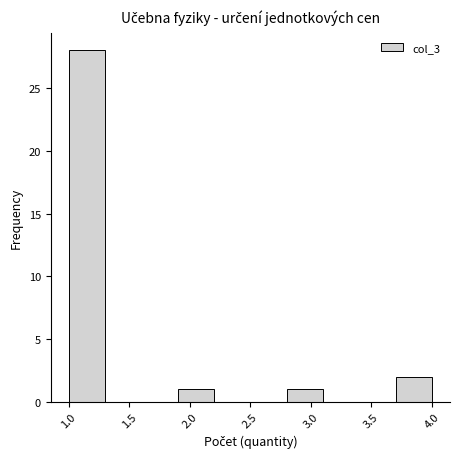

What is the height of the bar covering 3.7 to 4.0 on the x-axis? The values are not printed on the chart, so give them approximately, as read against the axis.

2